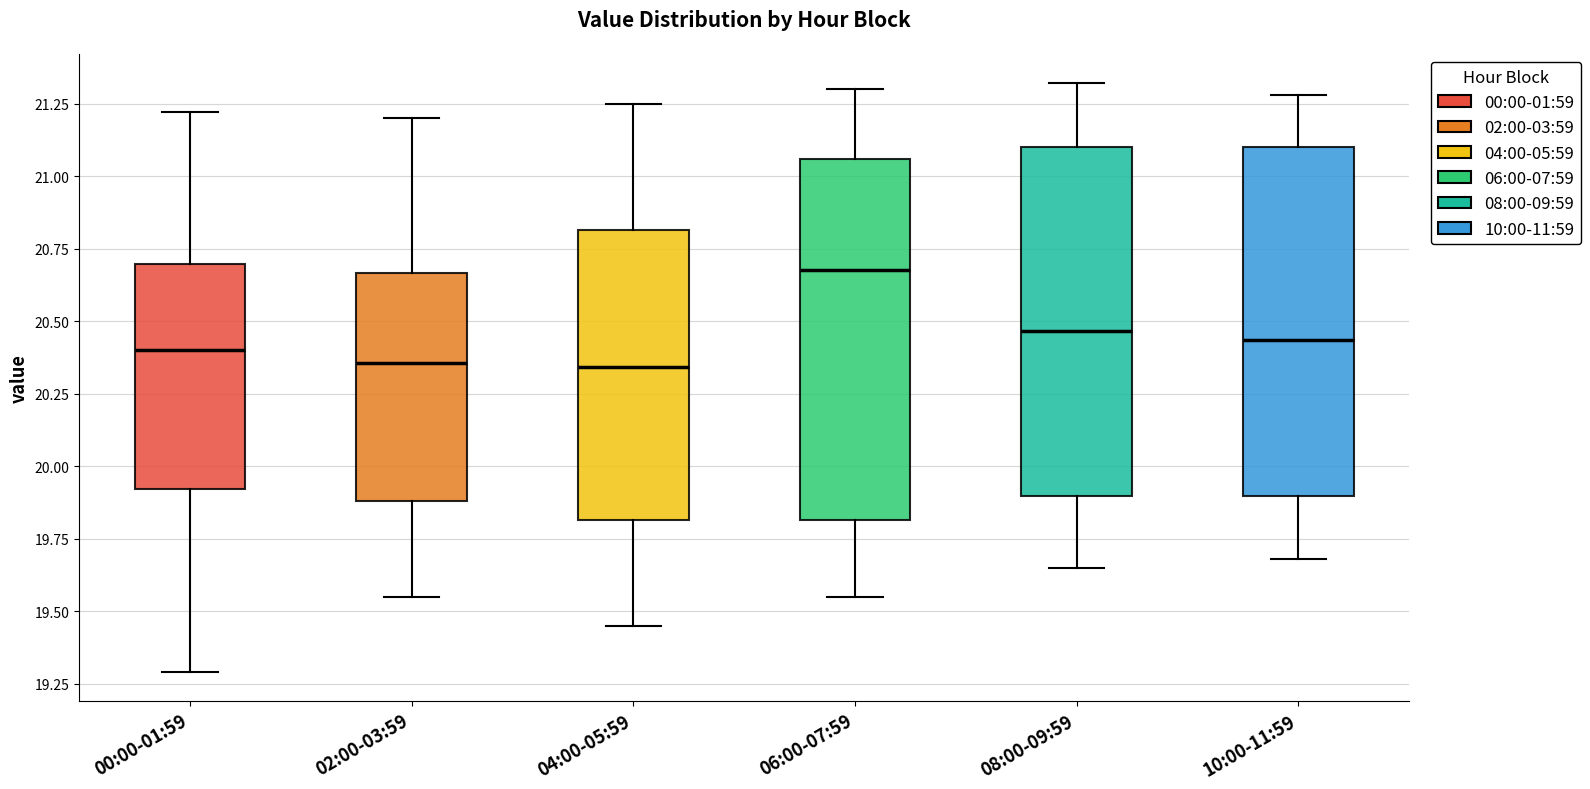

Reading left to right, read every box against the y-axis: the position of its median line, the range the box covers, and the ends of its whiskers. The values are not printed on the chart, so give them approximately, as read against the axis.

00:00-01:59: median 20.40, box 19.90 to 20.70, whiskers 19.30 to 21.20
02:00-03:59: median 20.35, box 19.90 to 20.65, whiskers 19.55 to 21.20
04:00-05:59: median 20.35, box 19.80 to 20.80, whiskers 19.45 to 21.25
06:00-07:59: median 20.70, box 19.80 to 21.05, whiskers 19.55 to 21.30
08:00-09:59: median 20.45, box 19.90 to 21.10, whiskers 19.65 to 21.30
10:00-11:59: median 20.45, box 19.90 to 21.10, whiskers 19.70 to 21.30